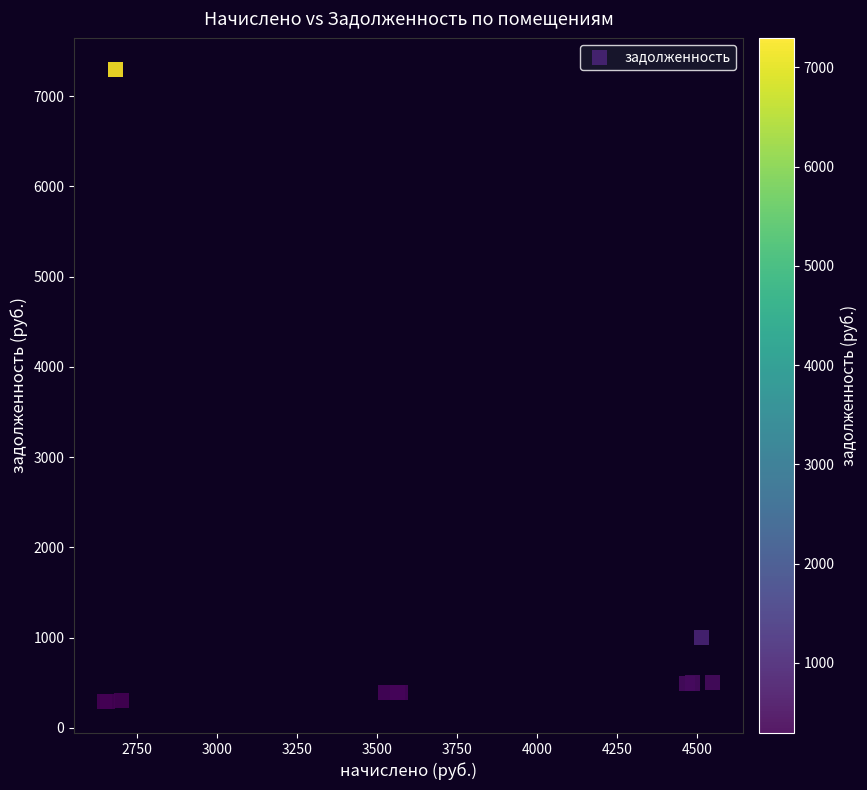

What Y value in the scatter plot is closest to 3794?

1002.8